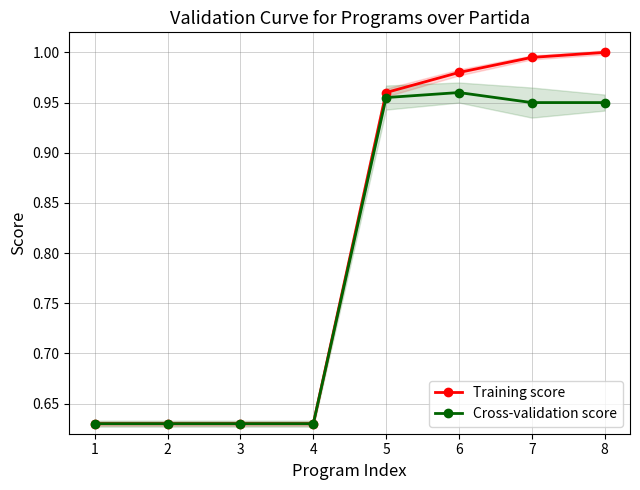

What is the average value of the Cross-validation score series?

0.8